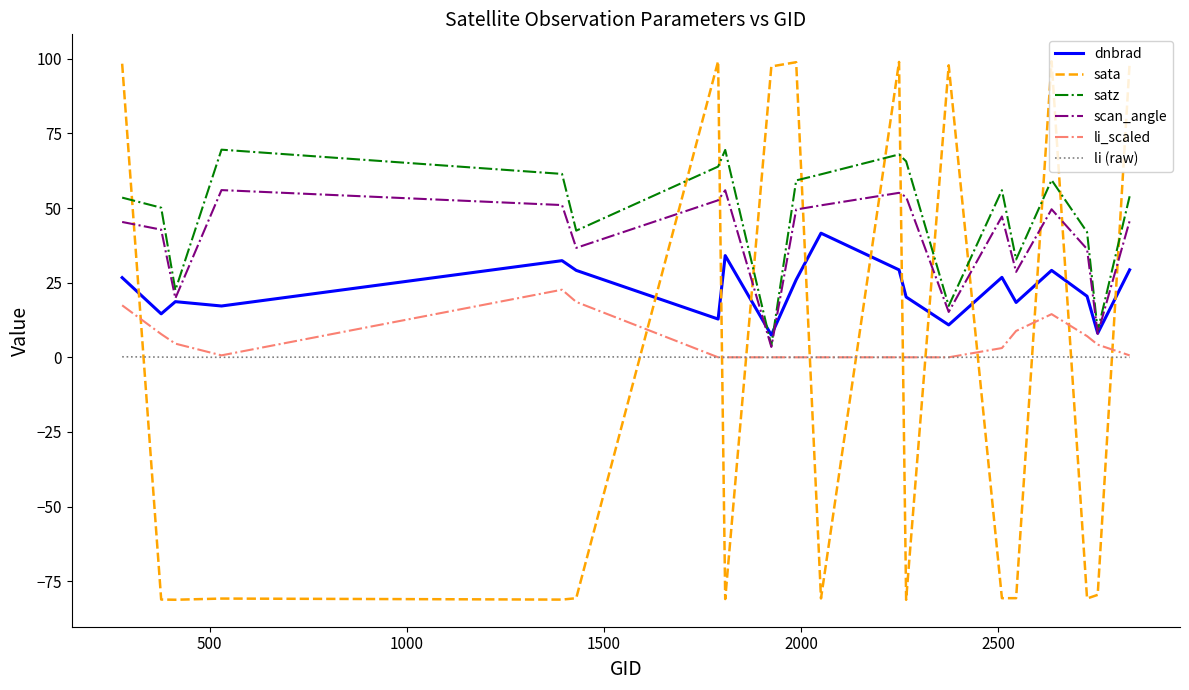

True or false: li (raw) and dnbrad cross at least once.

False